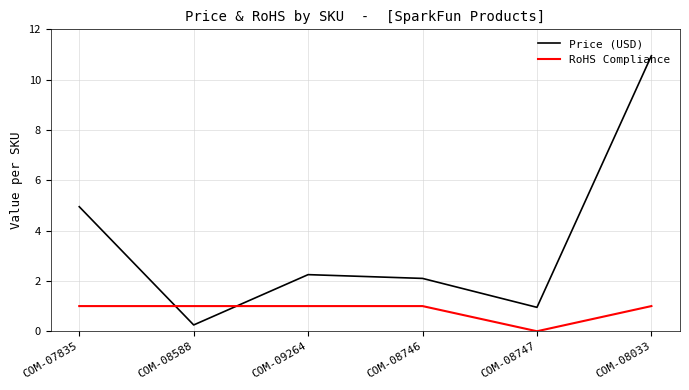

List the series in order of their peak value, highest first.

Price (USD), RoHS Compliance